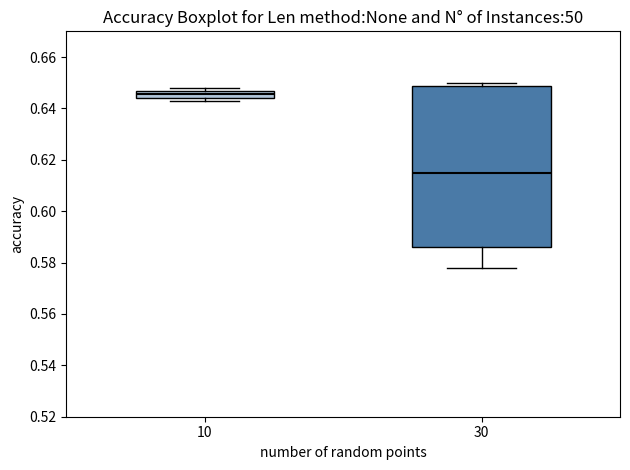

Comparing the boxes themselves (not the whiskers), which one is the tallest?

30